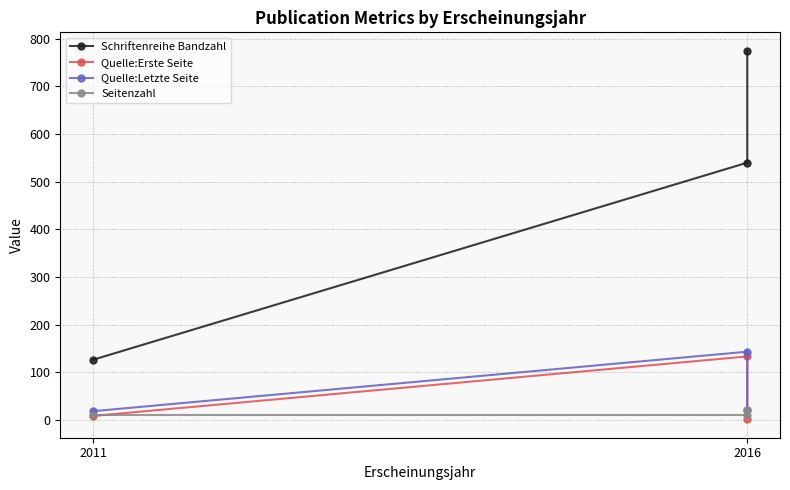

How many distinct data groups are displayed?

4